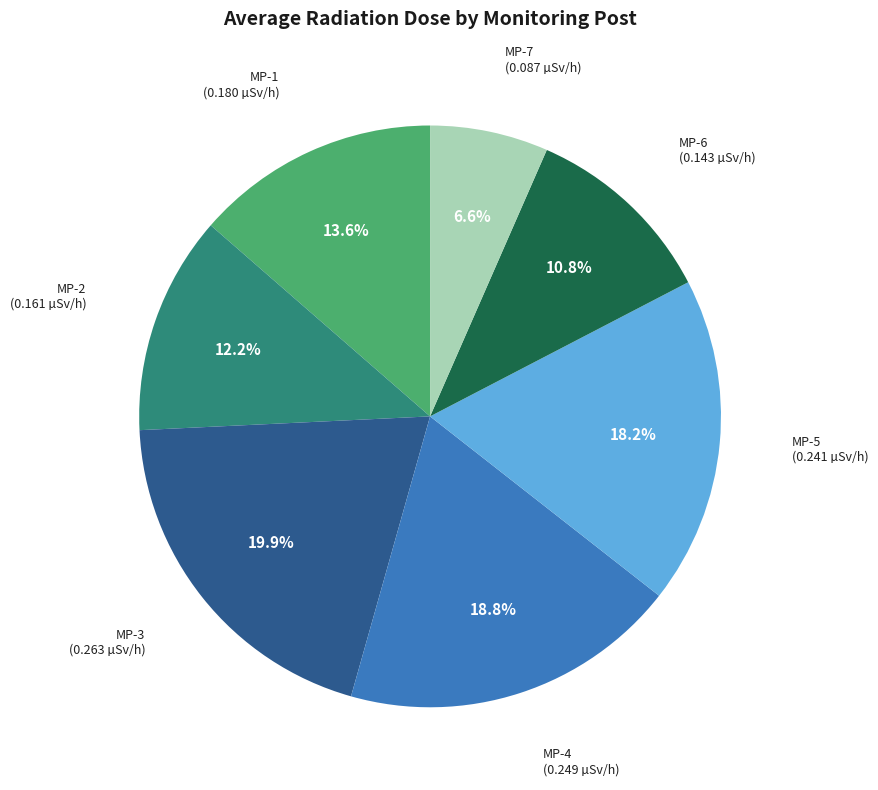

Is there any slice that represents more than half of the pie?

No